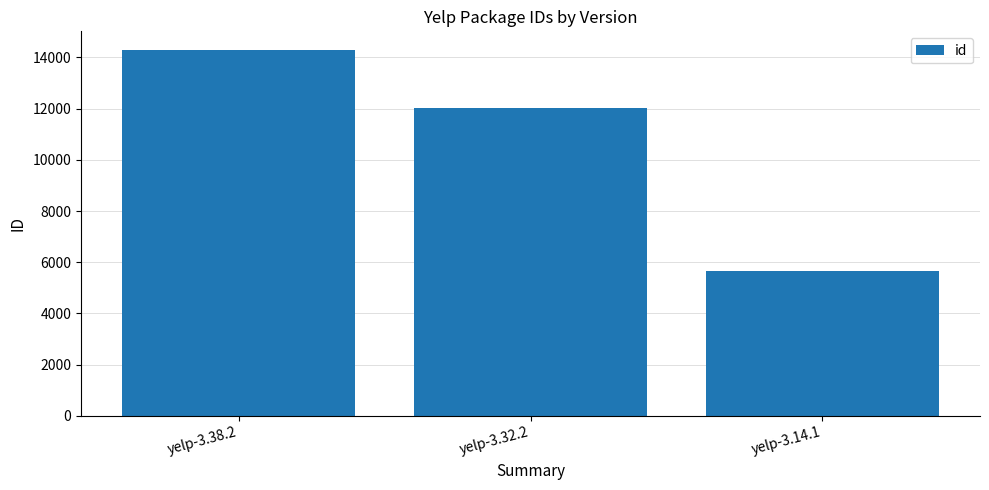

What is the label of the 3rd bar from the right?

yelp-3.38.2